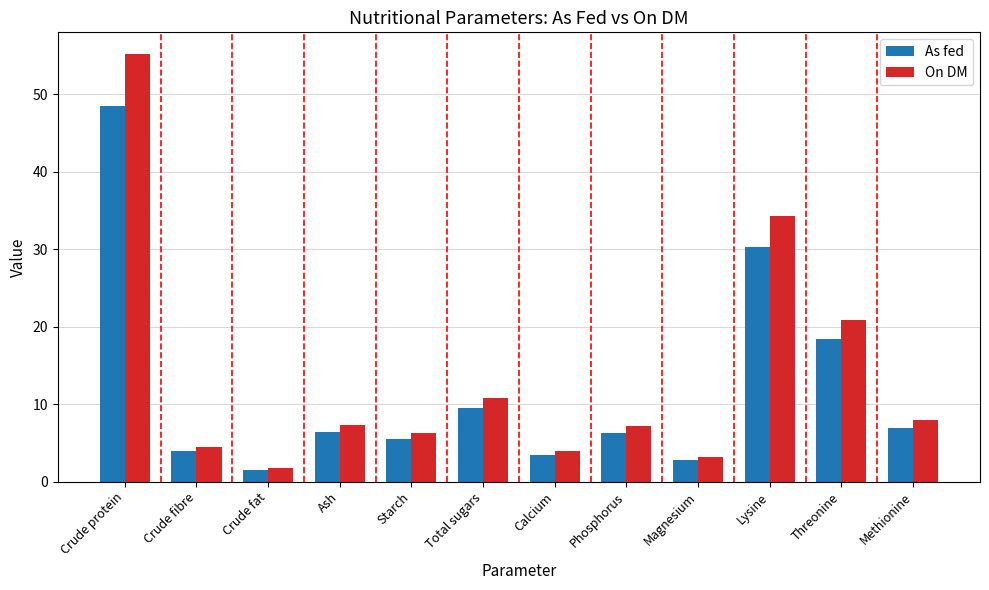

Which series has the largest total across all categories?

On DM